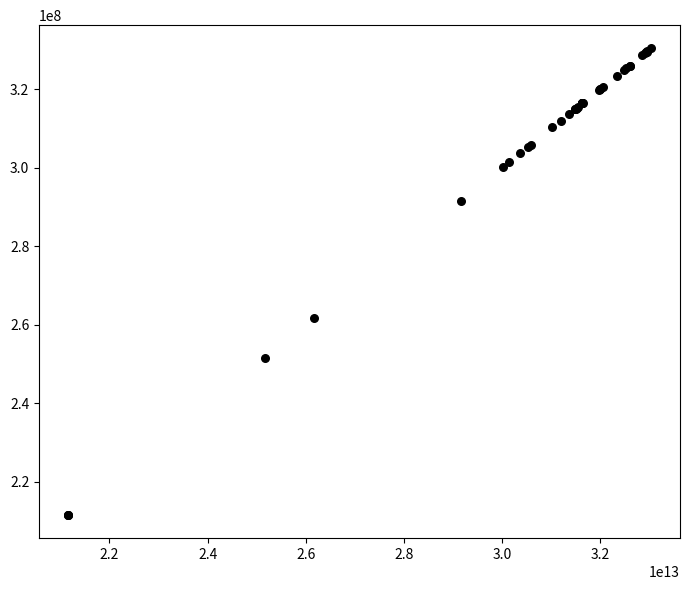

What Y value in the scatter plot is closest to 270963390?

261610133